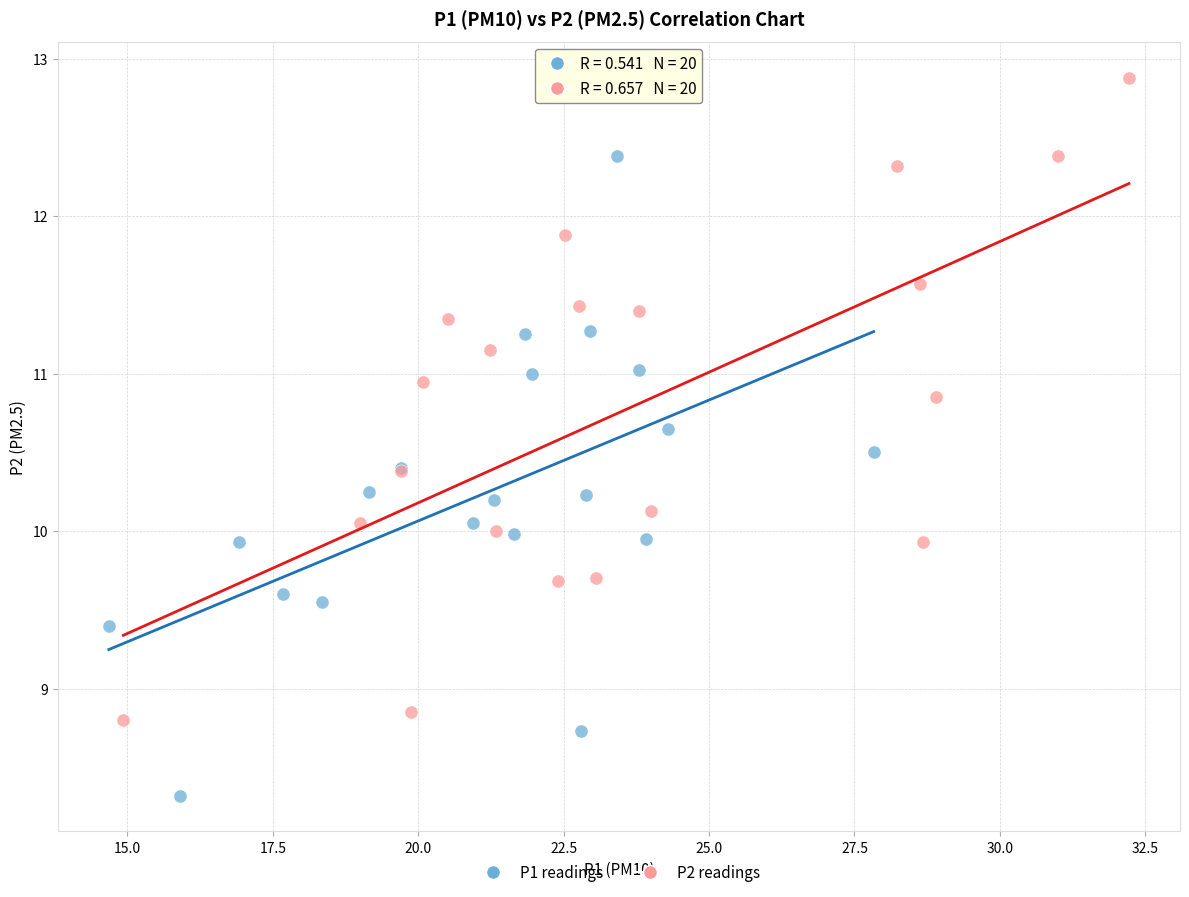

Which series contains the highest Y value?

P2 readings